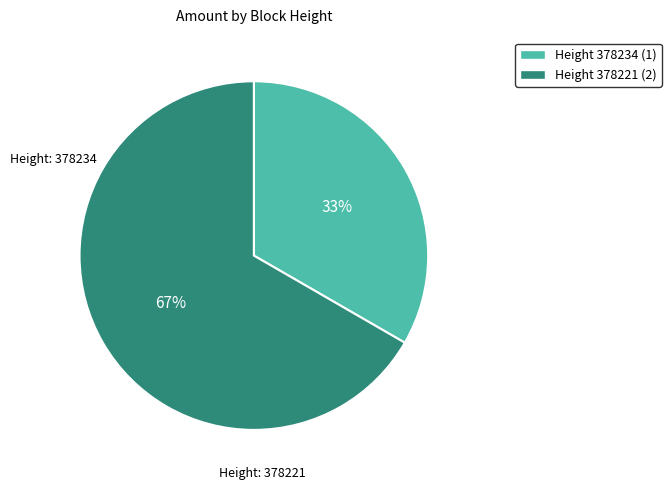

Is there a majority slice in this chart?

Yes